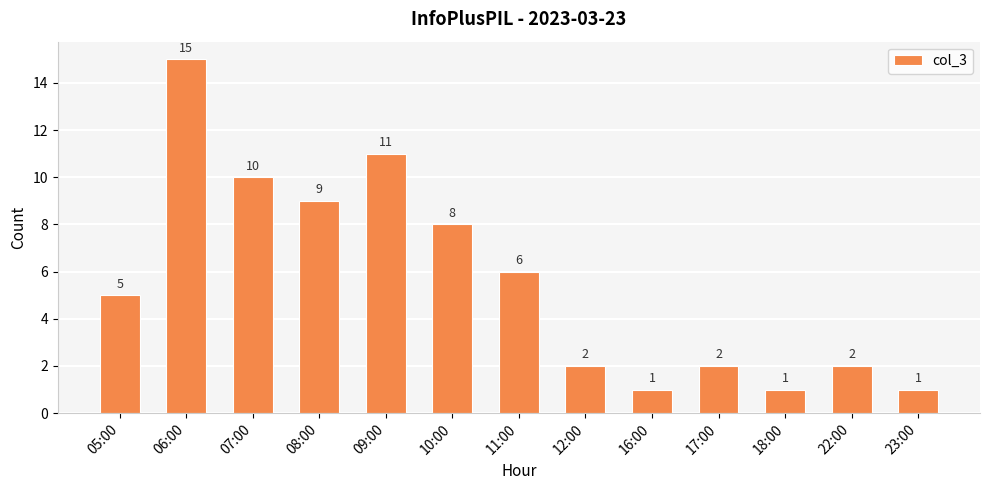

Is it true that the value at 06:00 is 24?

False